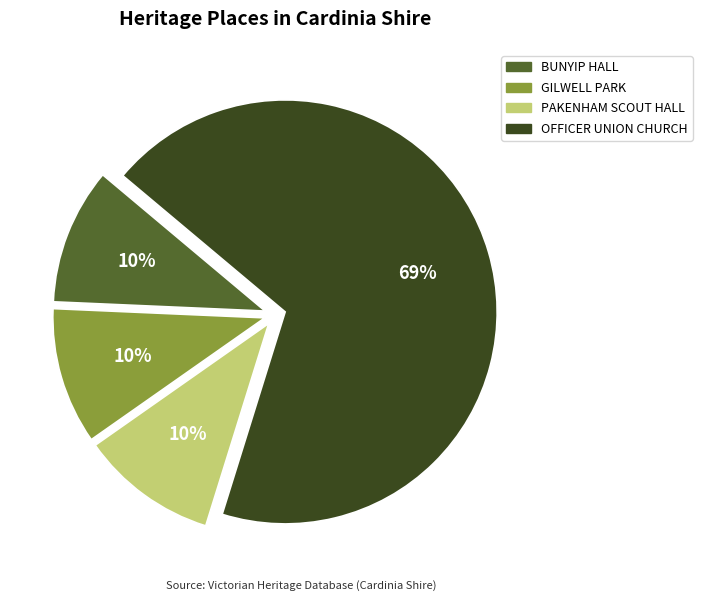

Is there a majority slice in this chart?

Yes